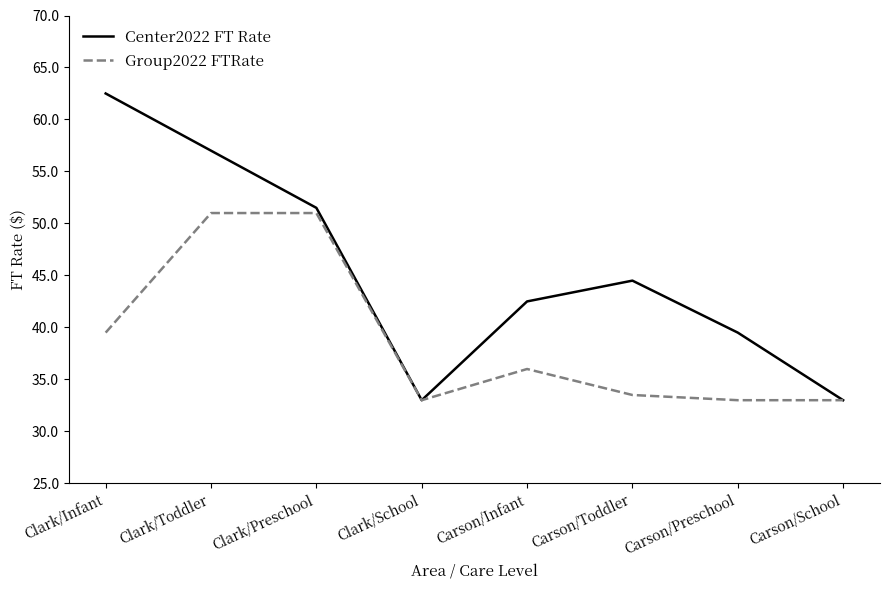

At which category does Group2022 FTRate reach its first local valley?

Clark/School